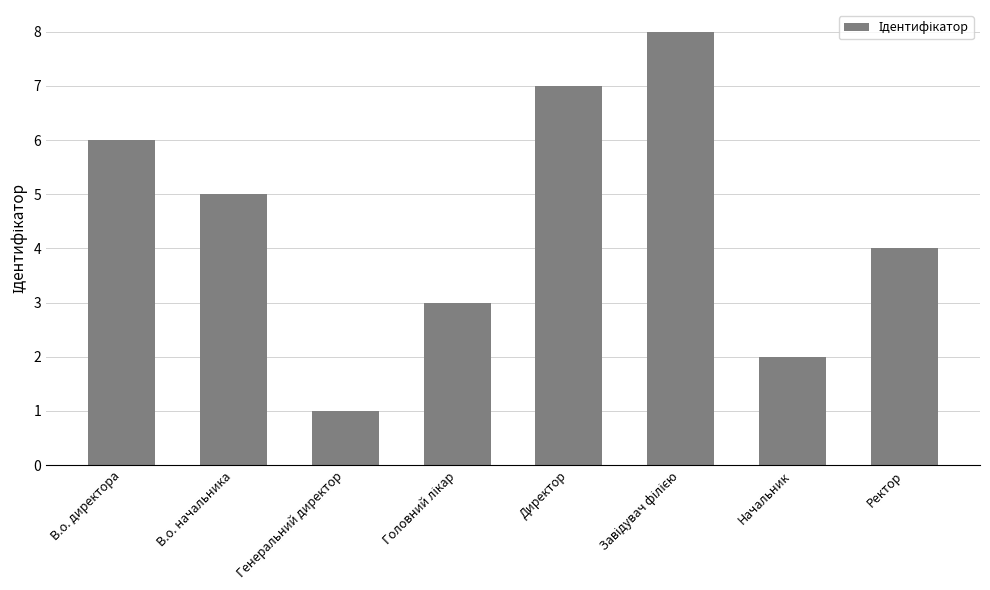

What is the maximum value shown in the chart?

8